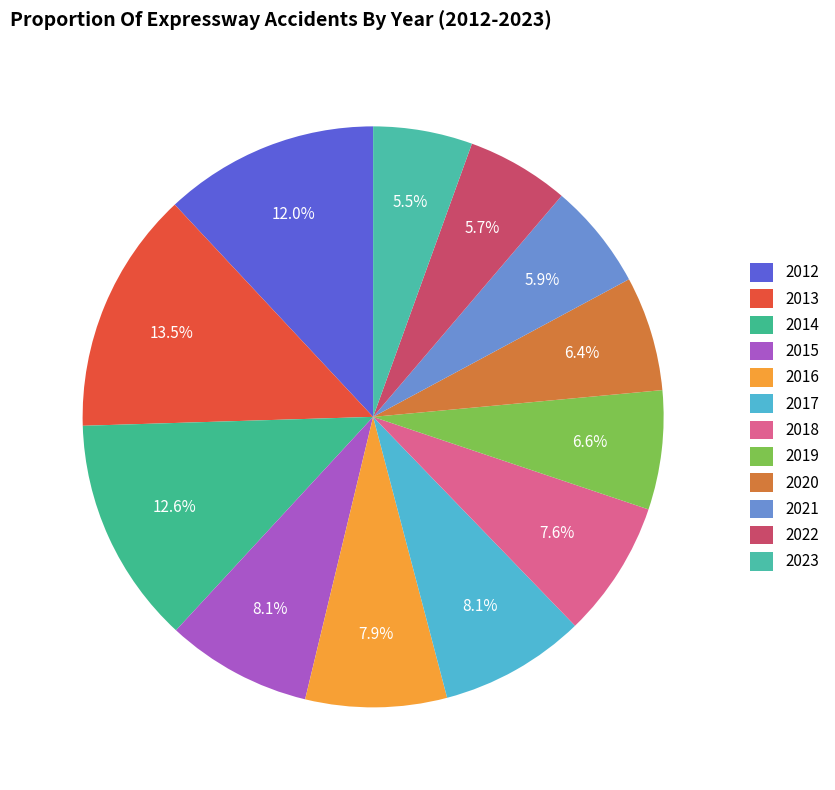

What percentage is the 2022 slice, to the nearest percent?

6%